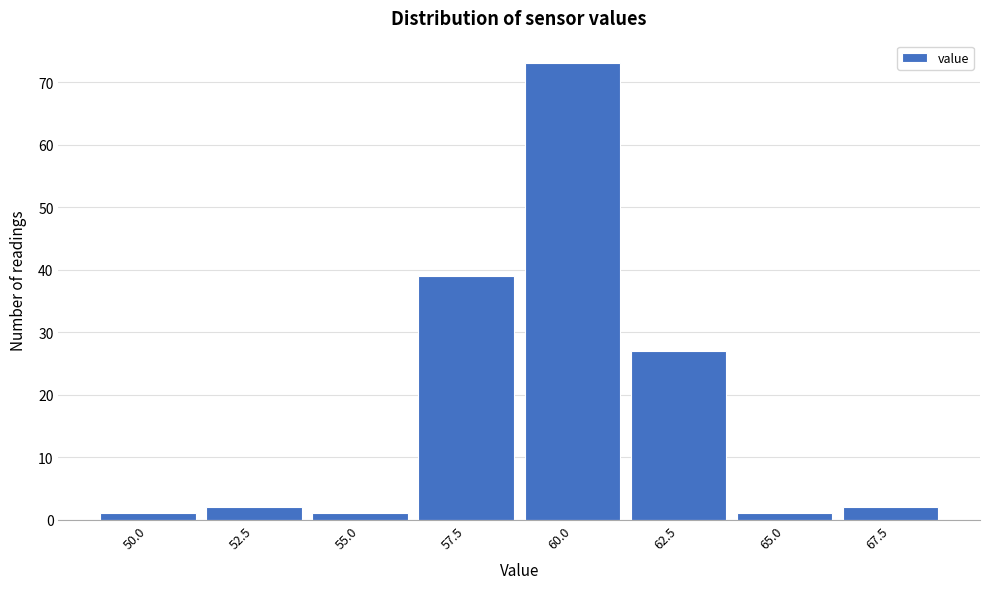

Reading right to left, extract all data points from this chart.

67.5=2	65.0=1	62.5=27	60.0=73	57.5=39	55.0=1	52.5=2	50.0=1